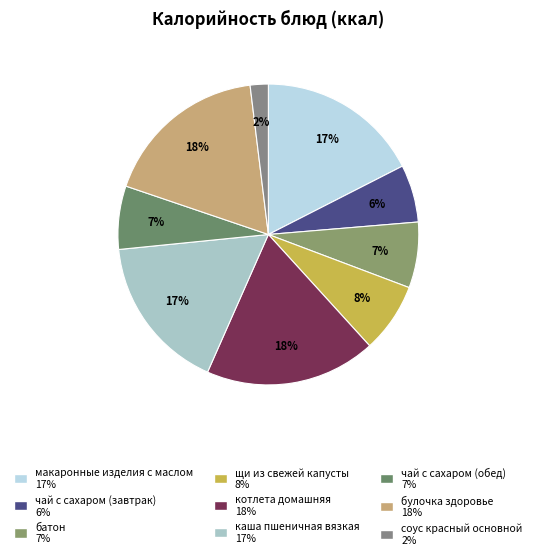

To the nearest percent, what percentage of the pie is батон?

7%